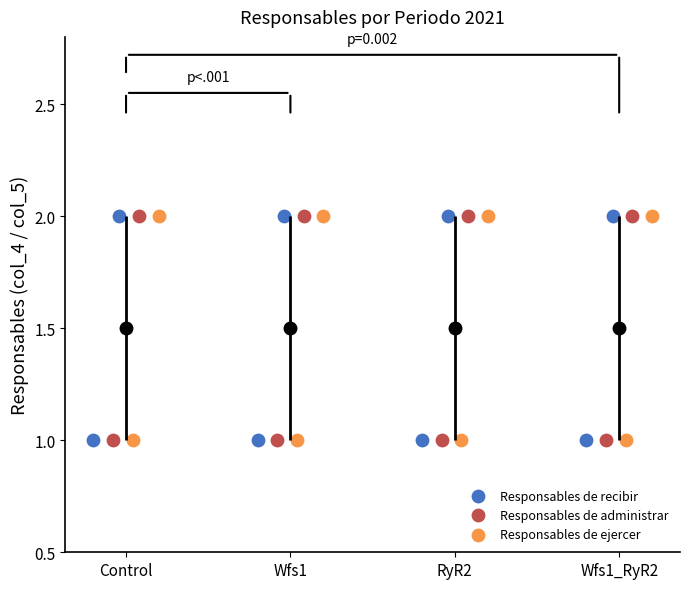

What are all the series names shown in the legend?

Responsables de recibir, Responsables de administrar, Responsables de ejercer